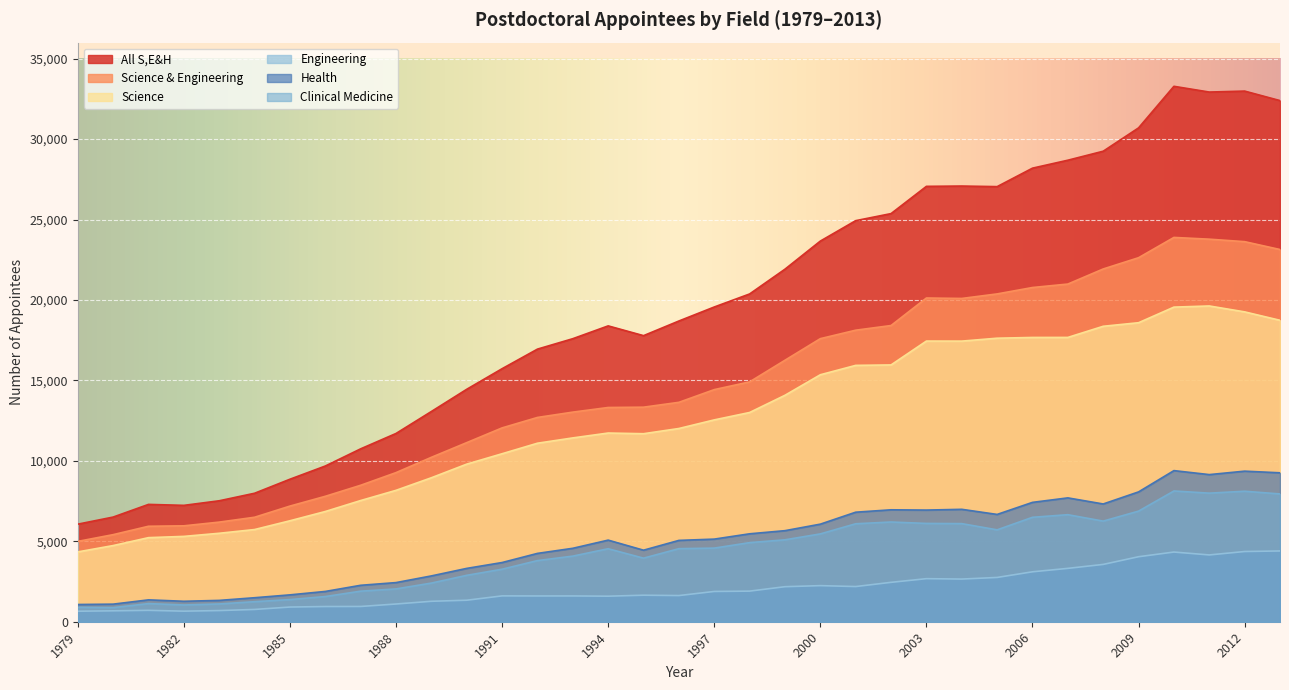

True or false: Science & Engineering and All S,E&H intersect in this chart.

False